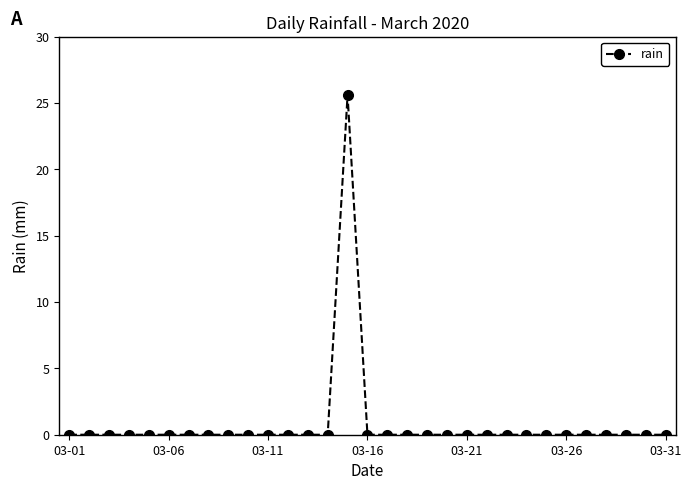

What is the greatest value displayed?

25.6